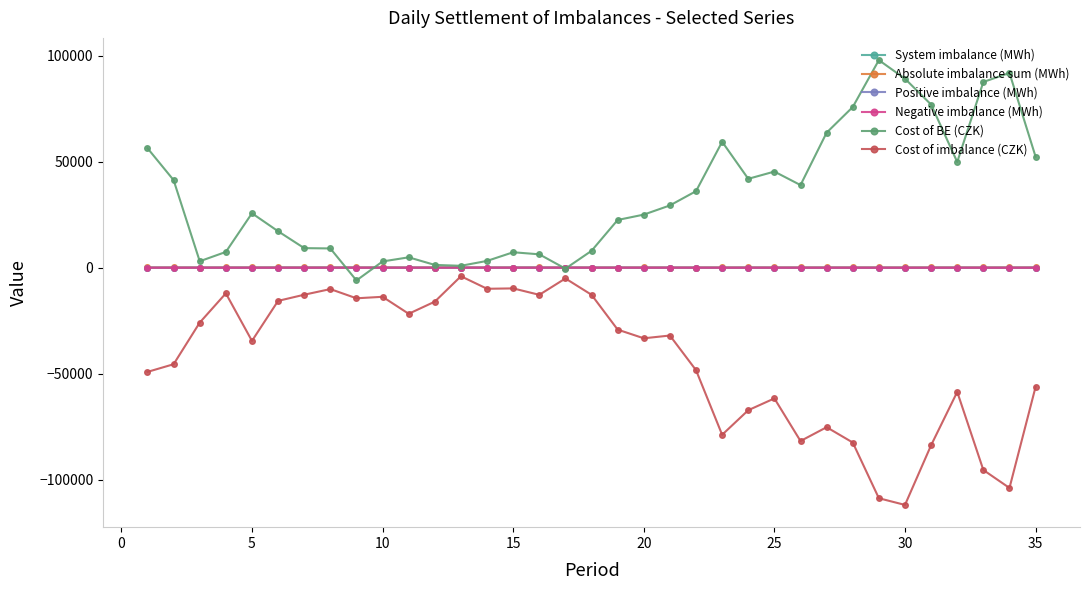

How many data points in Negative imbalance (MWh) are less than -46?

19